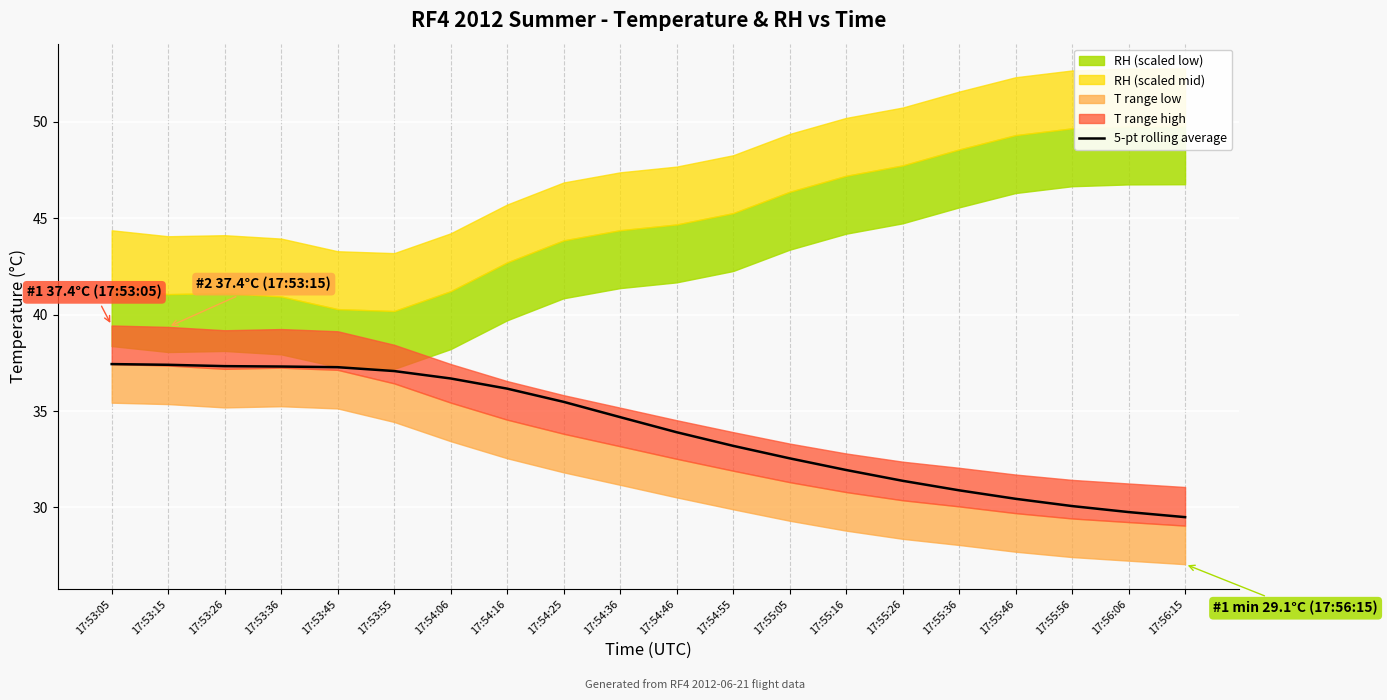

The value at 17:54:16 is 36.2. True or false?

True